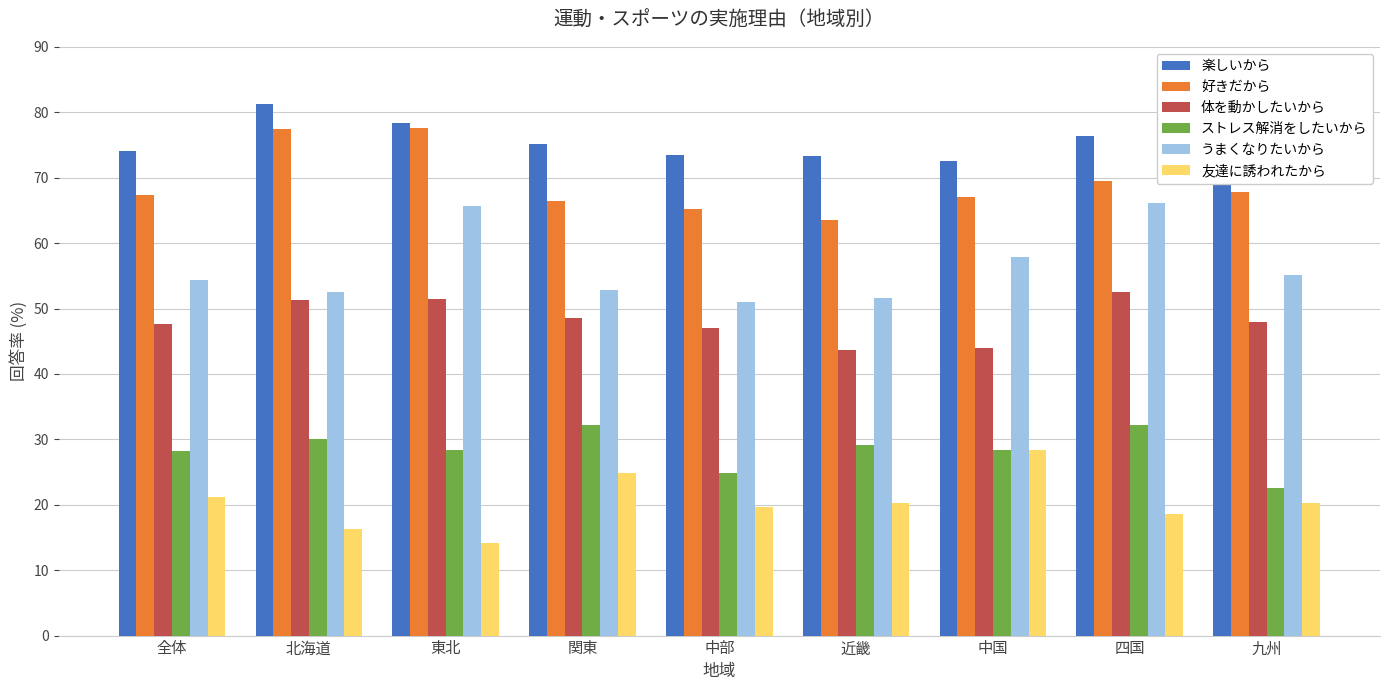

True or false: 体を動かしたいから has a value of 47.0 at 中部.

True